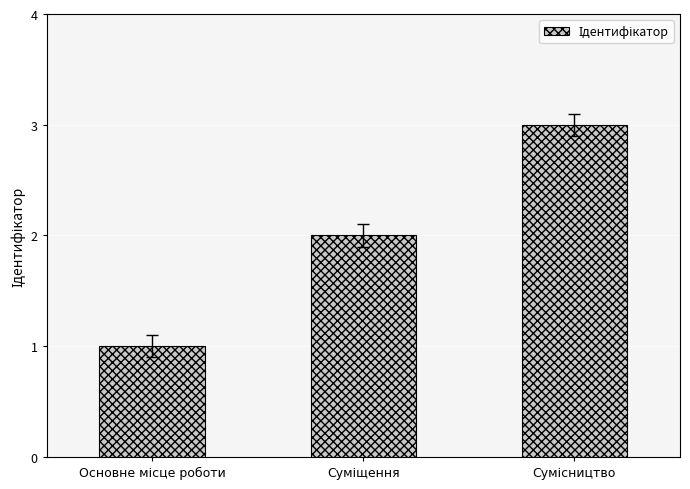

What is the greatest value displayed?

3